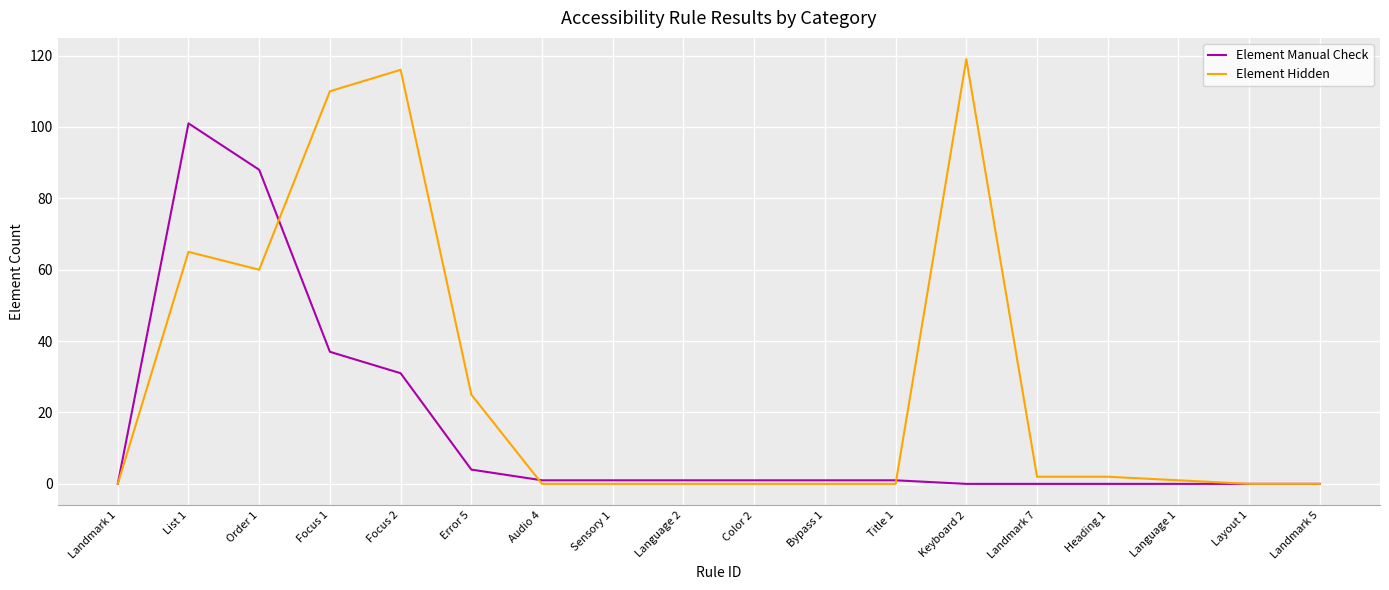

Rank the series by their maximum value, from highest to lowest.

Element Hidden, Element Manual Check